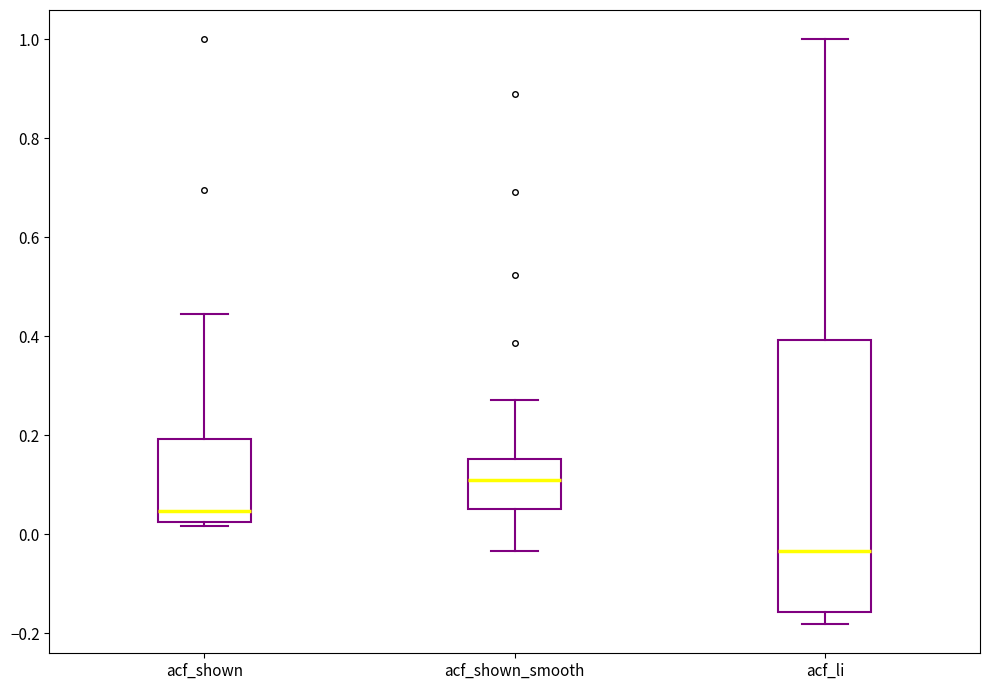

Where does the lower whisker of the box for acf_shown_smooth end on the y-axis? The values are not printed on the chart, so give them approximately, as read against the axis.

-0.04